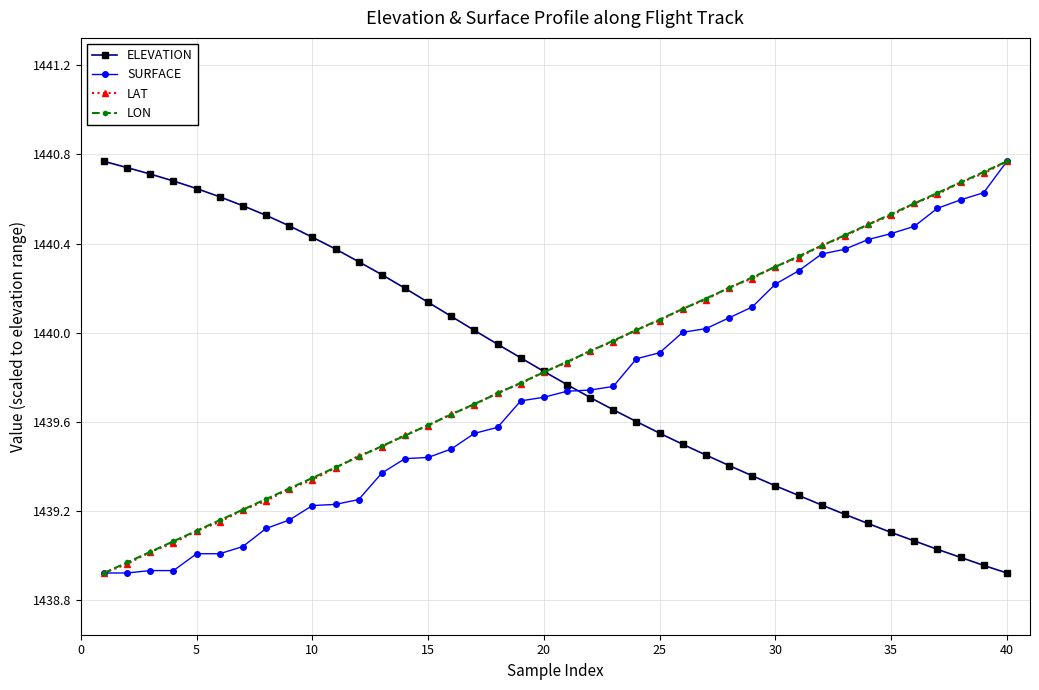

True or false: ELEVATION and SURFACE cross at least once.

True